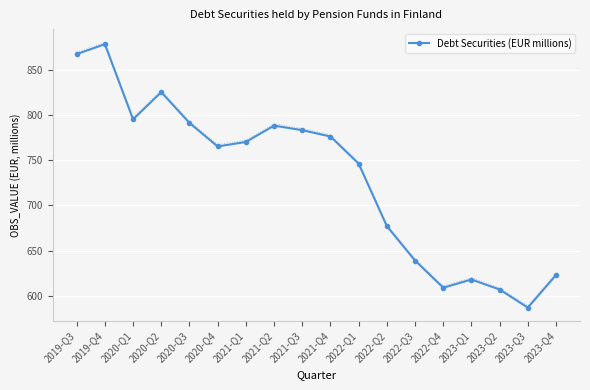

At which category does the data reach its first local peak?

2019-Q4